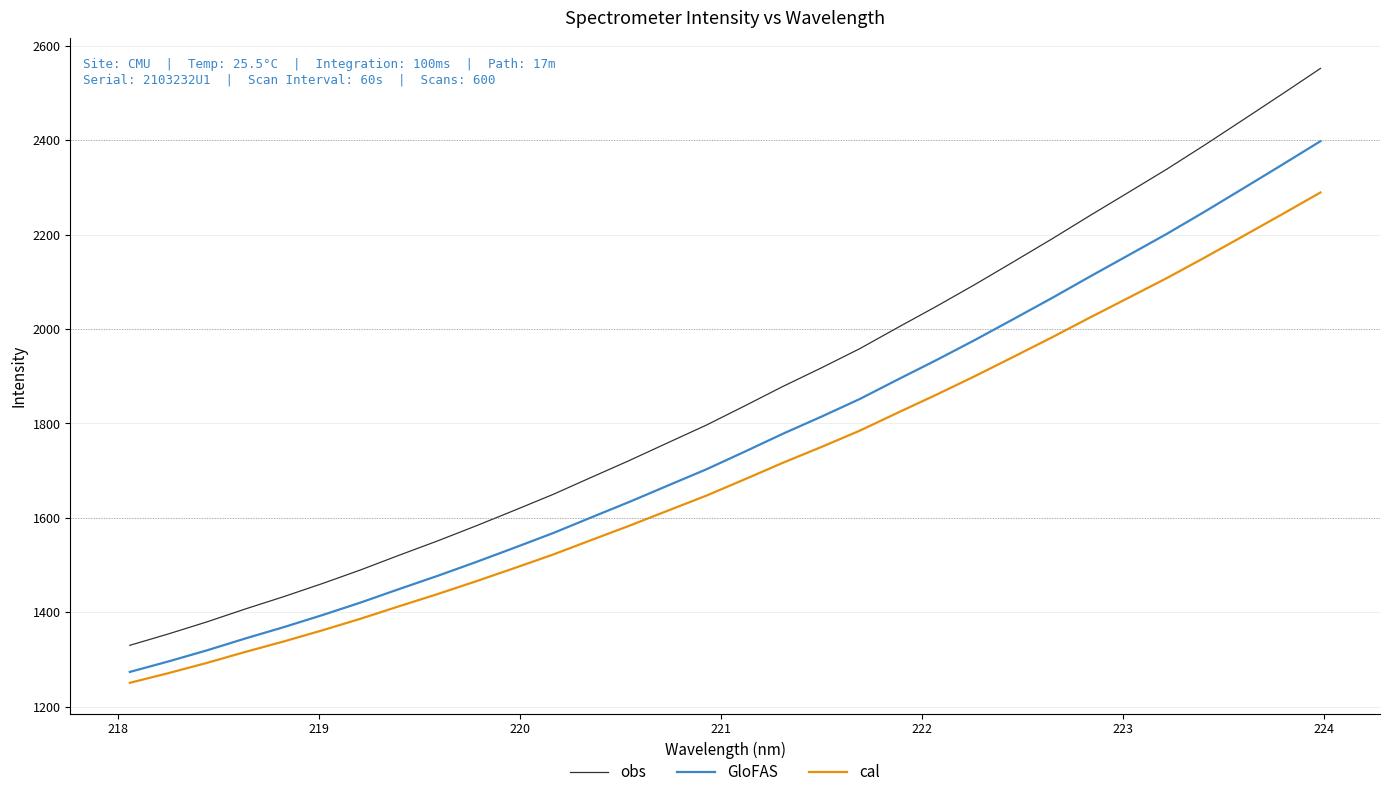

Which series has the largest total across all categories?

obs